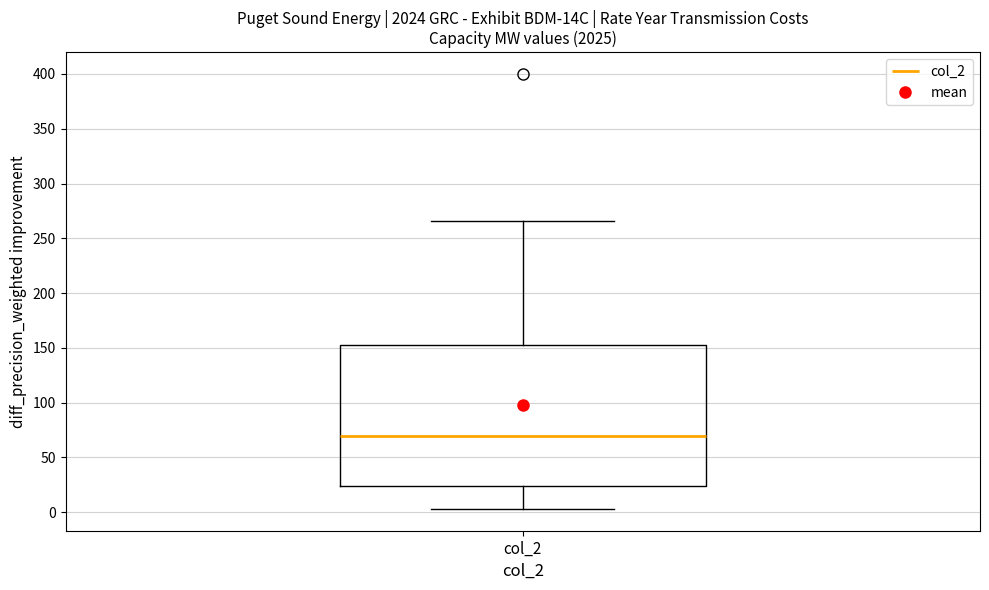

Read this box plot against the y-axis: the position of the median line, the range covered by the box, and the ends of both whiskers. The values are not printed on the chart, so give them approximately, as read against the axis.

median 70, box 25 to 155, whiskers 5 to 265